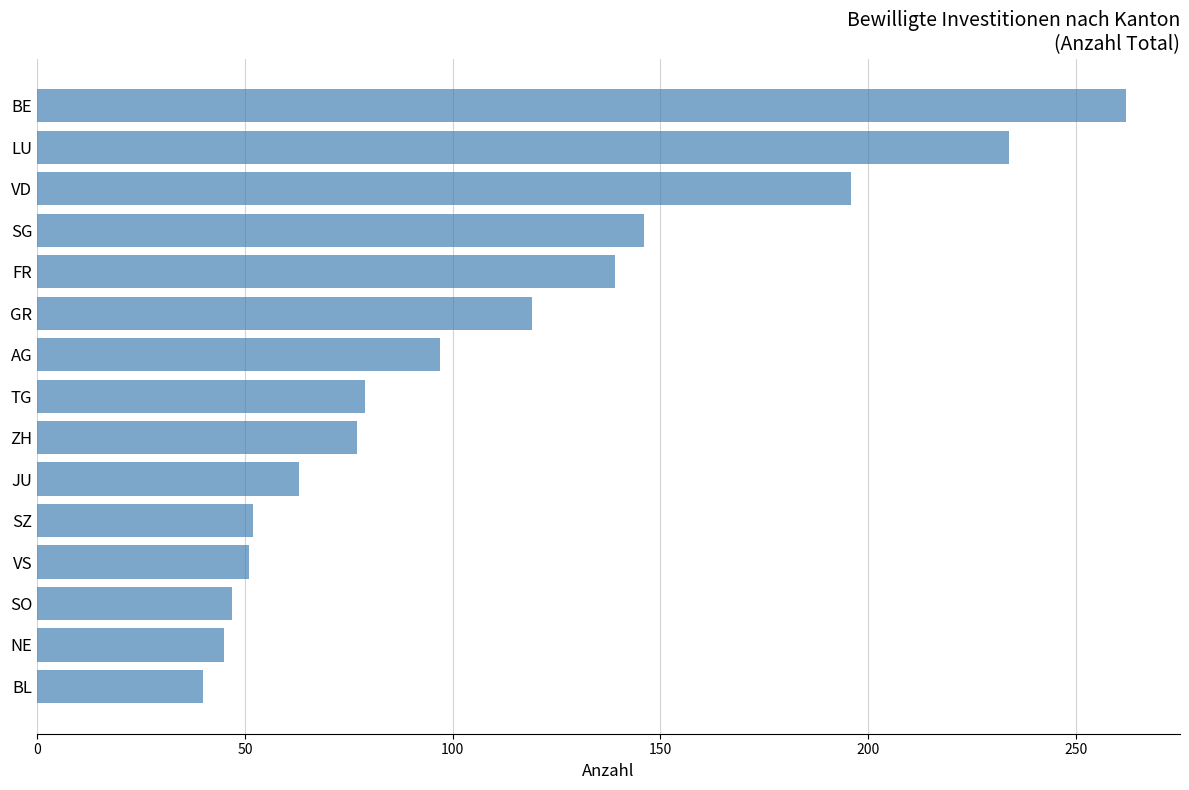

What is the average value?

110